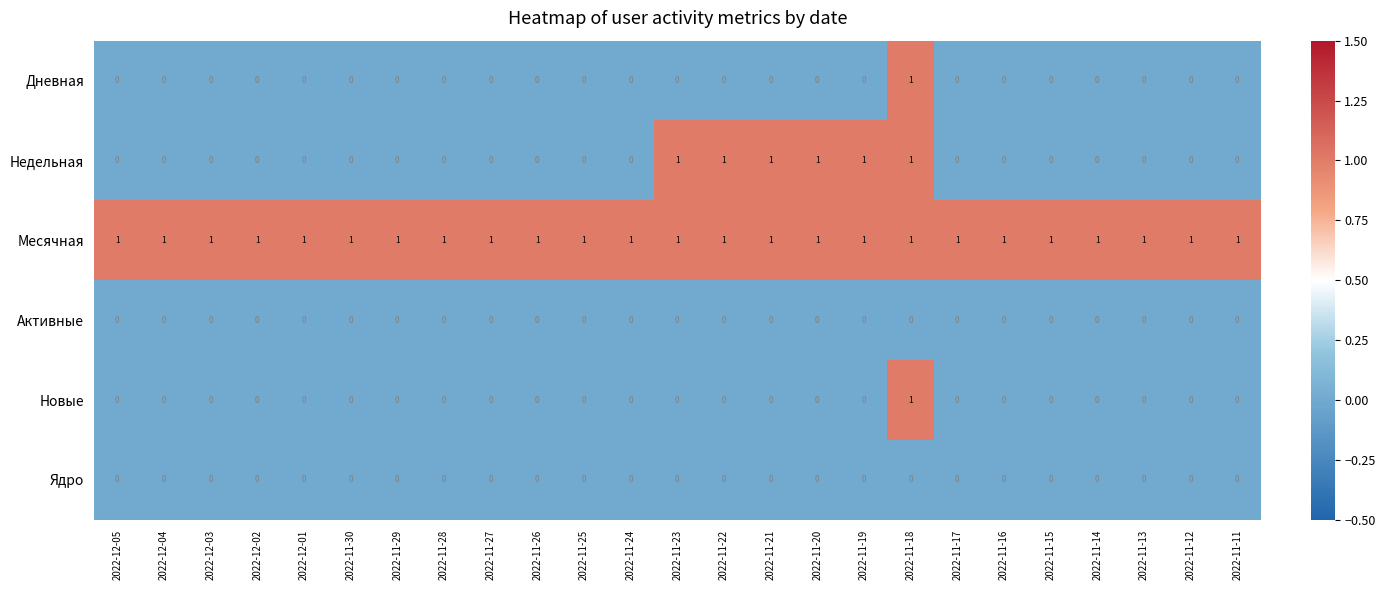

At which category is the sum across all series the highest?

2022-11-18